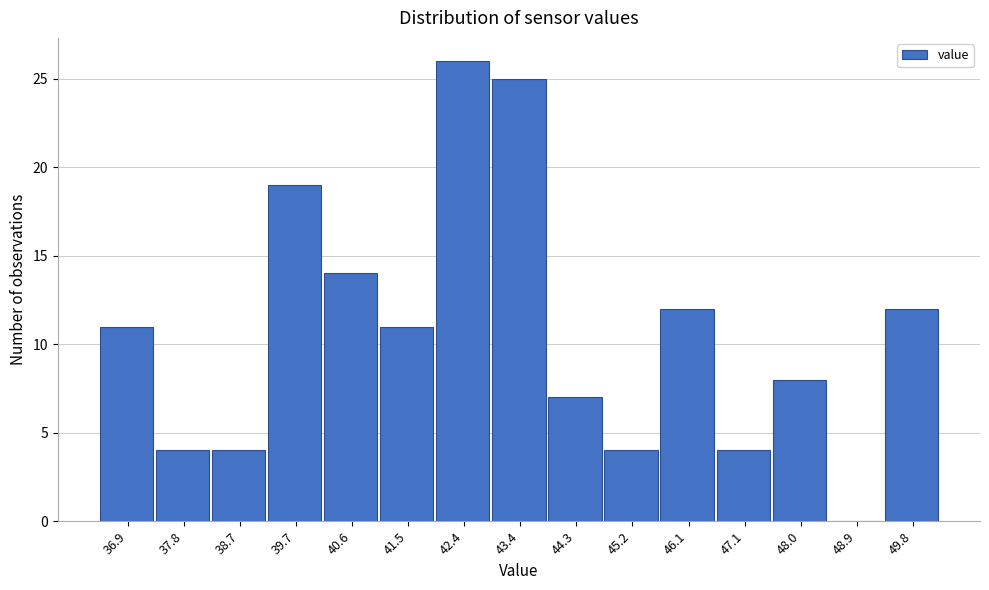

Reading left to right, what are all the values shown in this chart?

36.9=11	37.8=4	38.7=4	39.7=19	40.6=14	41.5=11	42.4=26	43.4=25	44.3=7	45.2=4	46.1=12	47.1=4	48.0=8	48.9=0	49.8=12